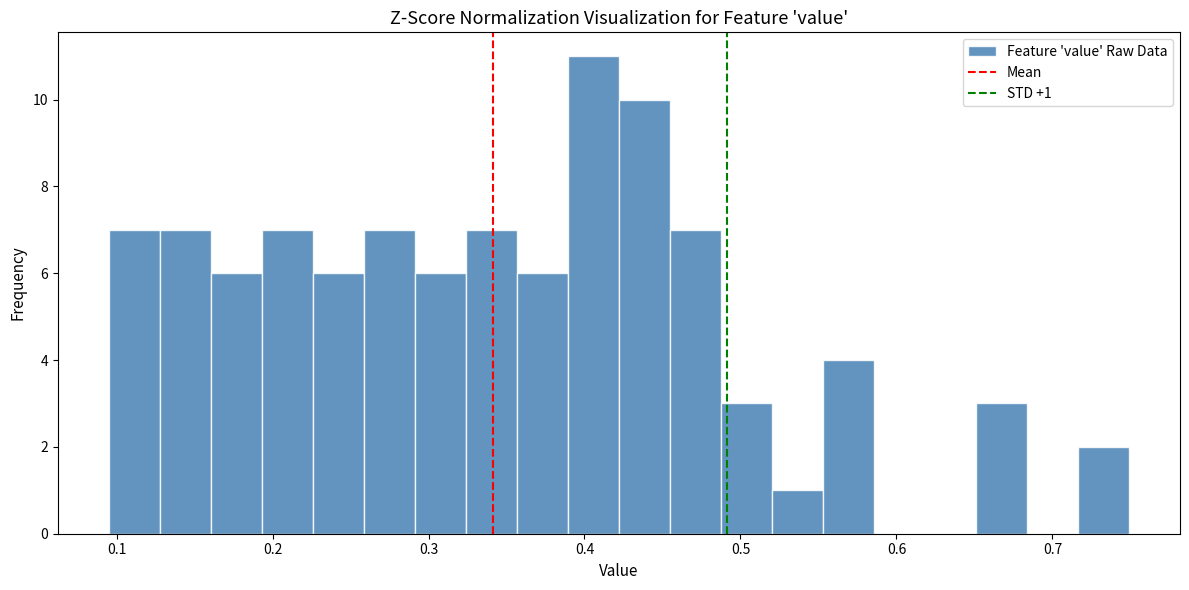

Around what value on the x-axis is the tallest bar? Give the approximate position of its centre, as read against the axis.

0.41